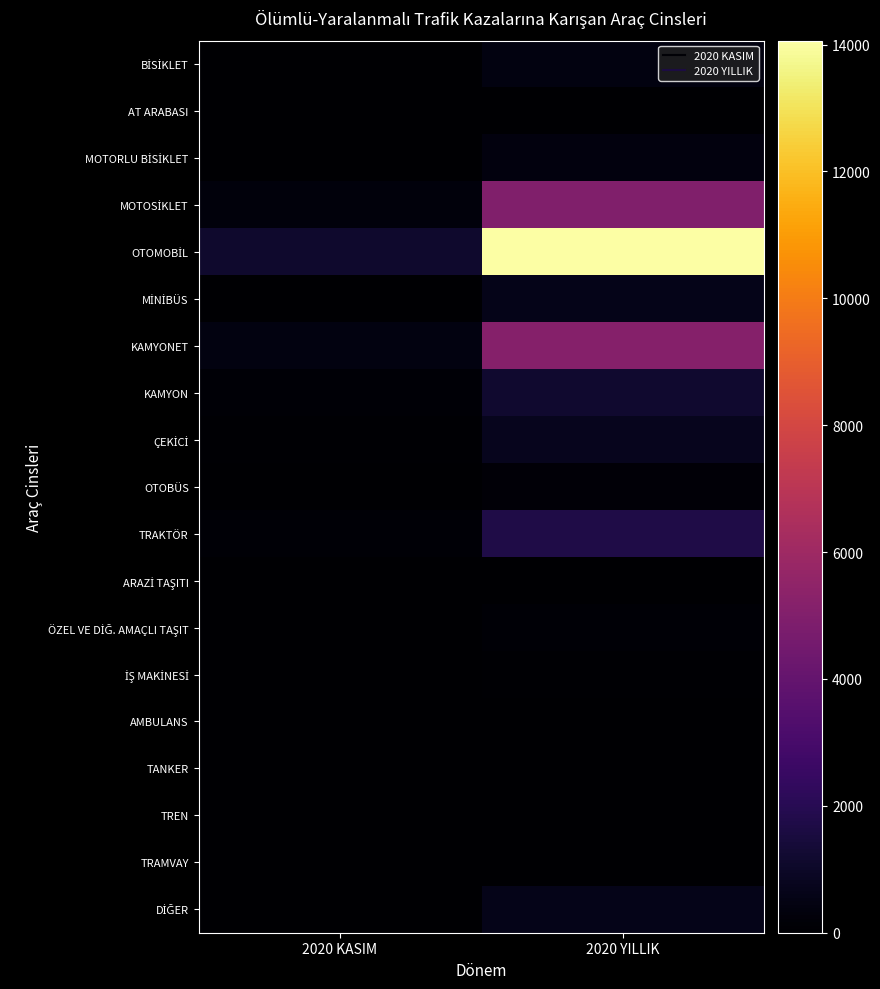

Rank the series at 2020 YILLIK from lowest to highest value.

TRAMVAY, AT ARABASI, TREN, AMBULANS, TANKER, ARAZİ TAŞITI, İŞ MAKİNESİ, ÖZEL VE DİĞ. AMAÇLI TAŞIT, OTOBÜS, MOTORLU BİSİKLET, BİSİKLET, DİĞER, MİNİBÜS, ÇEKİCİ, KAMYON, TRAKTÖR, MOTOSİKLET, KAMYONET, OTOMOBİL